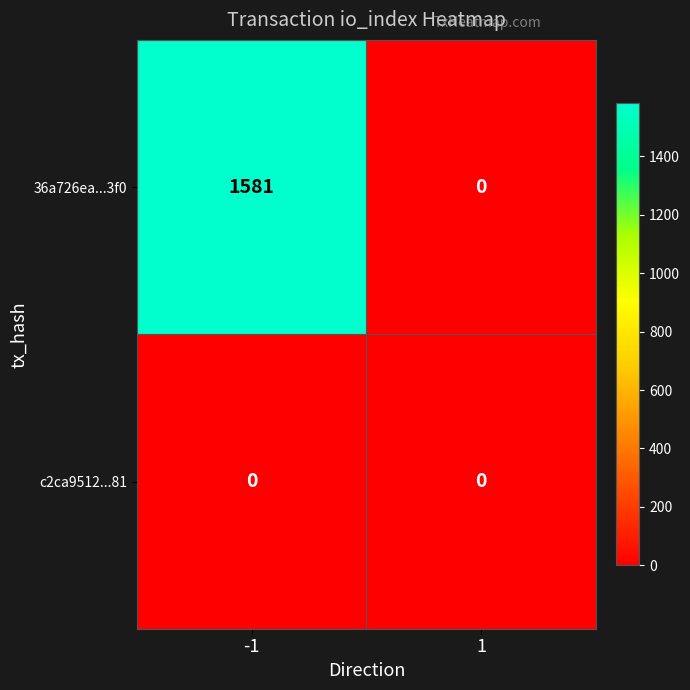

What is the sum of all 36a726ea...3f0 values?

1581